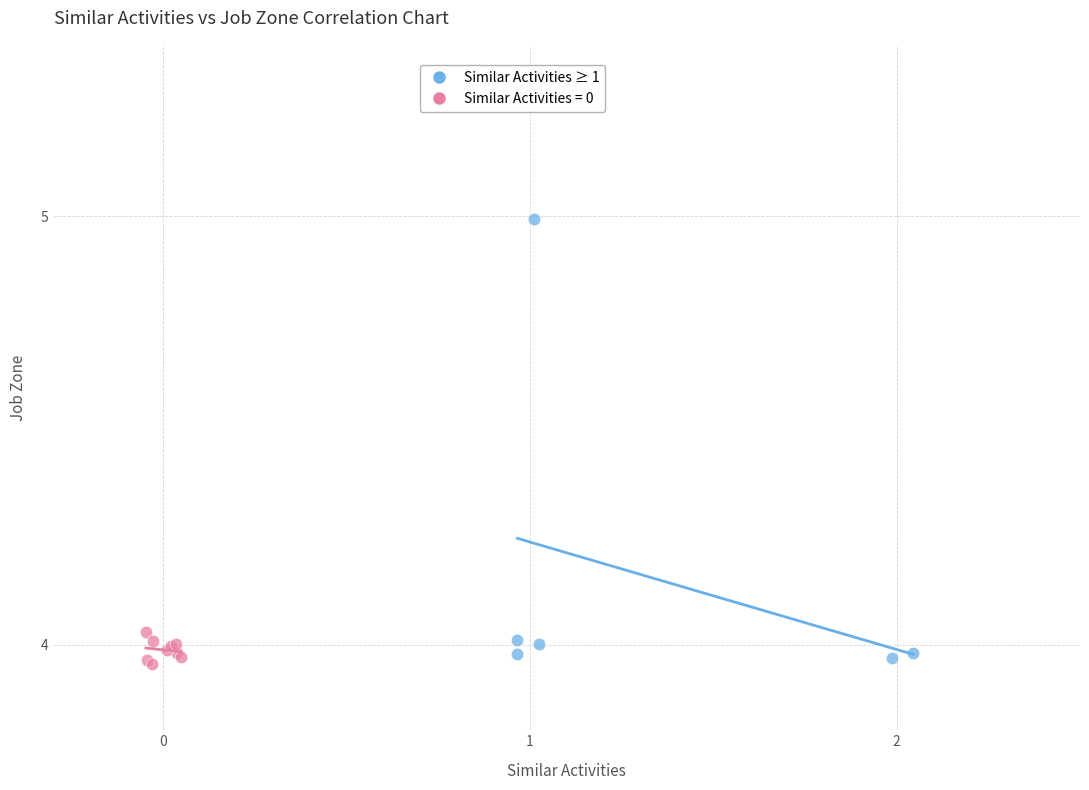

Which series has the largest Y range (max minus min)?

Similar Activities ≥ 1